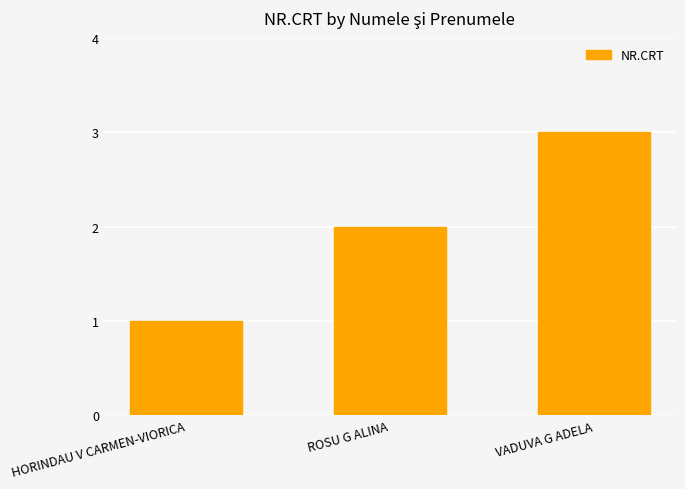

Count the number of data series in this chart.

1